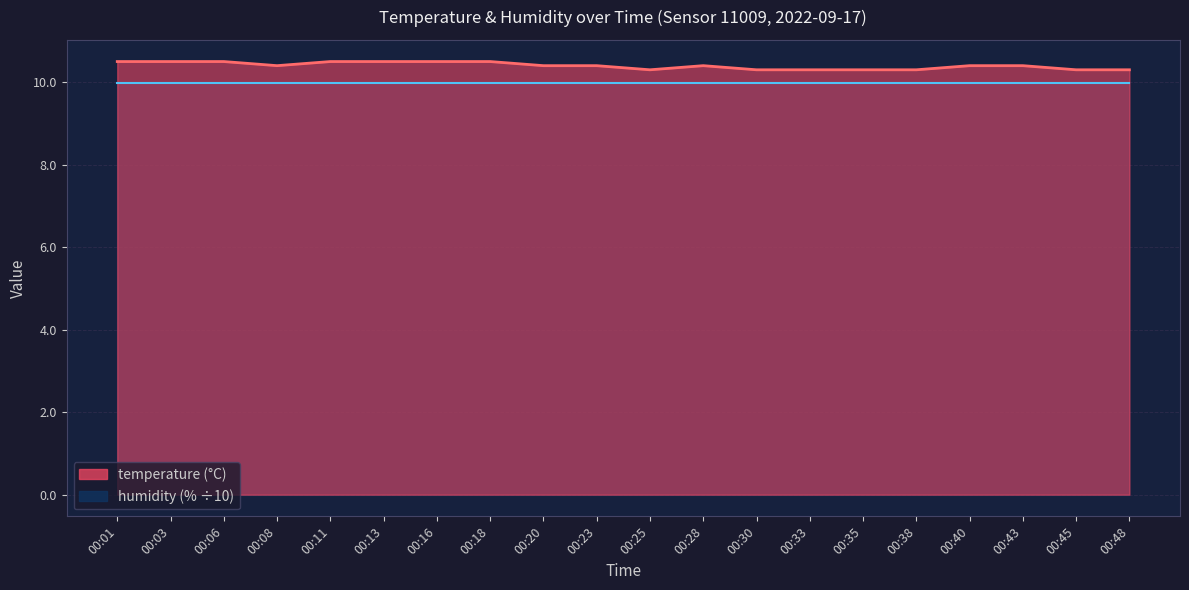

What is the sum of all values?

208.0